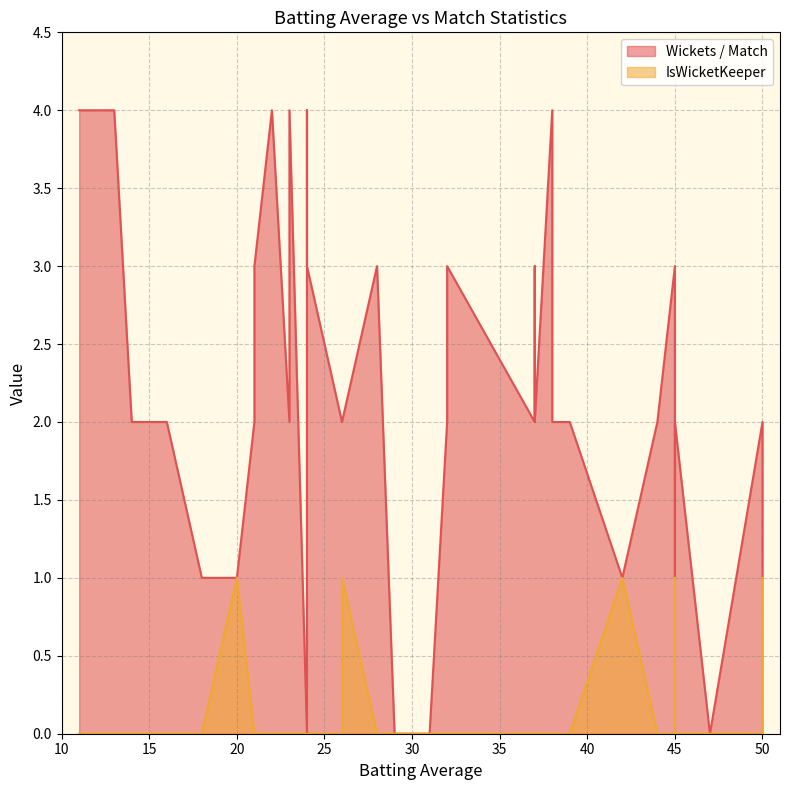

What is the sum of the Wickets / Match values at 37 and 30?

5